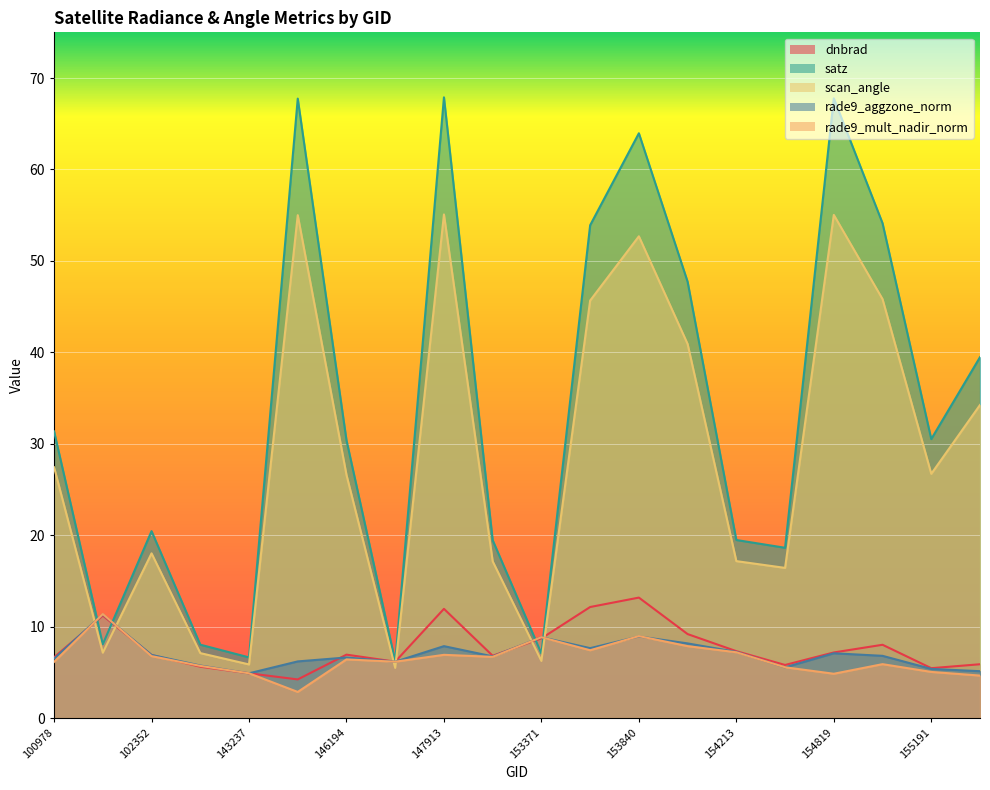

What is the difference between the satz values at 100978 and 146385?

25.2